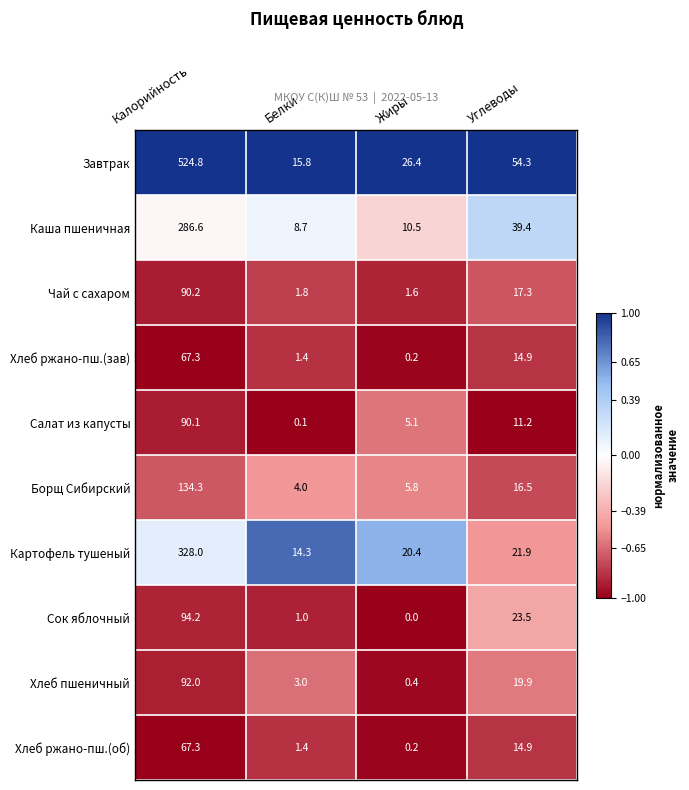

Read the Хлеб пшеничный value at Калорийность.

92.0